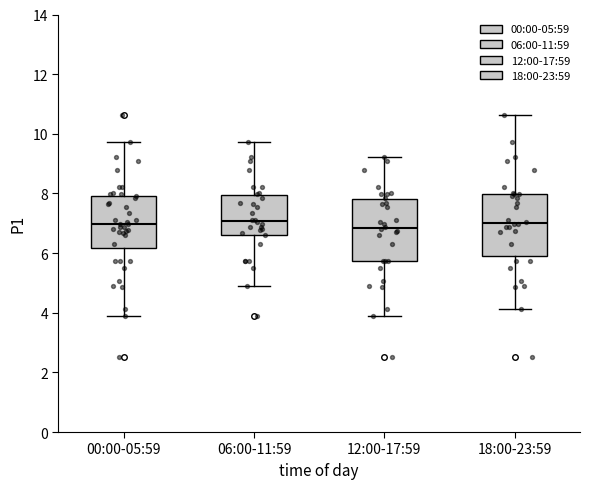

Reading left to right, transcribe this box plot: for each box, give where its median line is, the range the box spans, and where its two whiskers end, as read against the y-axis. The values are not printed on the chart, so give them approximately, as read against the axis.

00:00-05:59: median 7.0, box 6.2 to 8.0, whiskers 3.8 to 9.8
06:00-11:59: median 7.0, box 6.6 to 8.0, whiskers 4.8 to 9.8
12:00-17:59: median 6.8, box 5.8 to 7.8, whiskers 3.8 to 9.2
18:00-23:59: median 7.0, box 5.8 to 8.0, whiskers 4.2 to 10.6